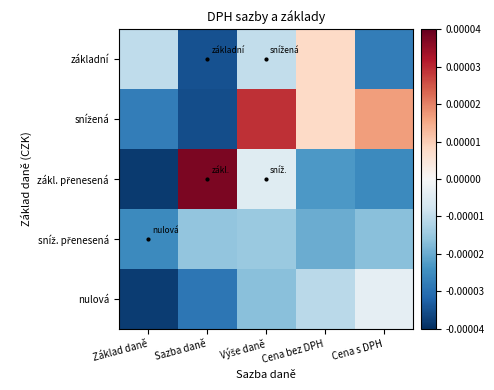

Rank the series by their maximum value, from highest to lowest.

zákl. přenesená, snížená, základní, nulová, sníž. přenesená